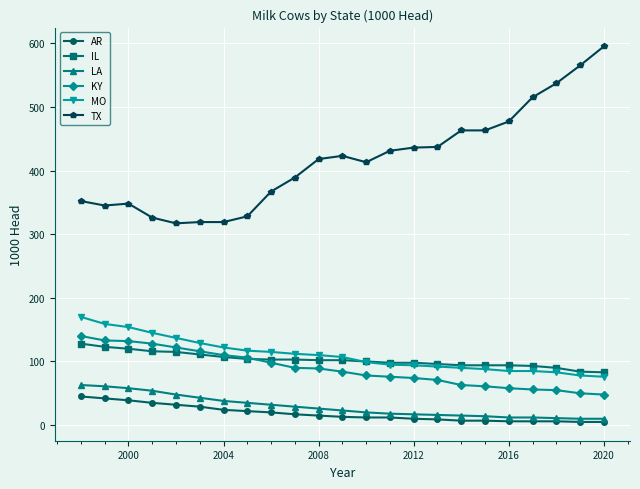

What is the value of the TX point at the 22nd from the left?

565